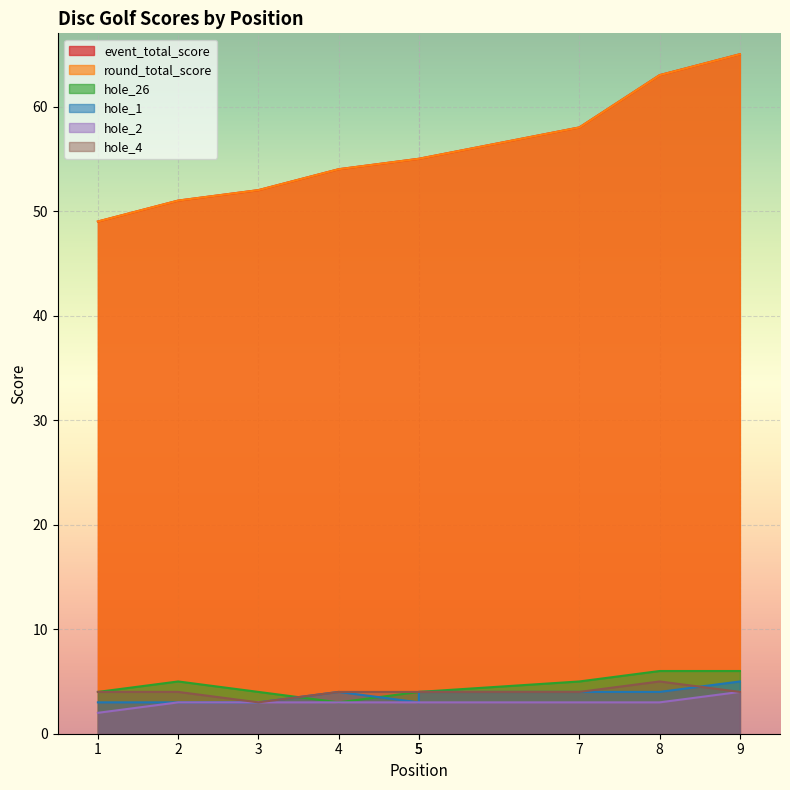

Which series has the largest range (max minus min)?

event_total_score